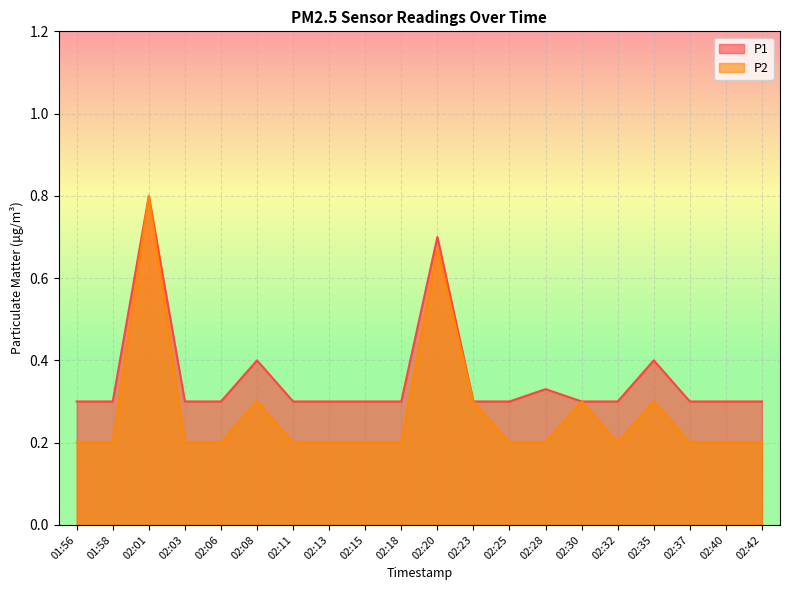

The value of P2 at 02:25 is 0.2. True or false?

True